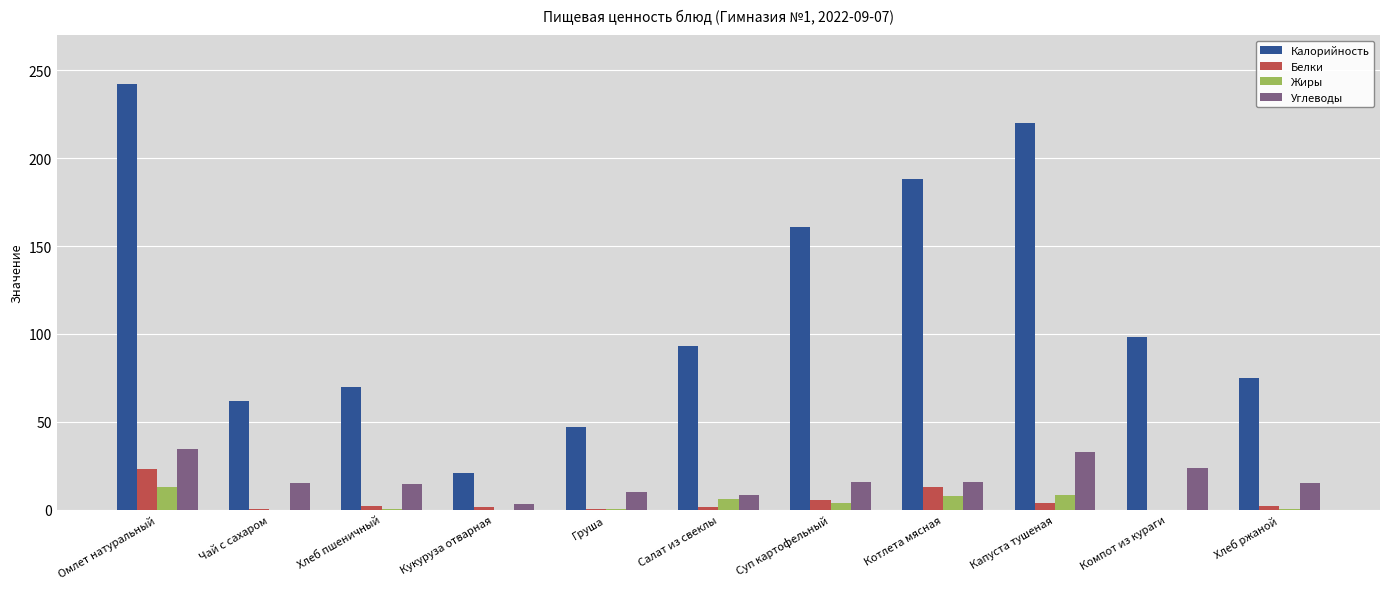

What is the maximum value for Белки?

23.0